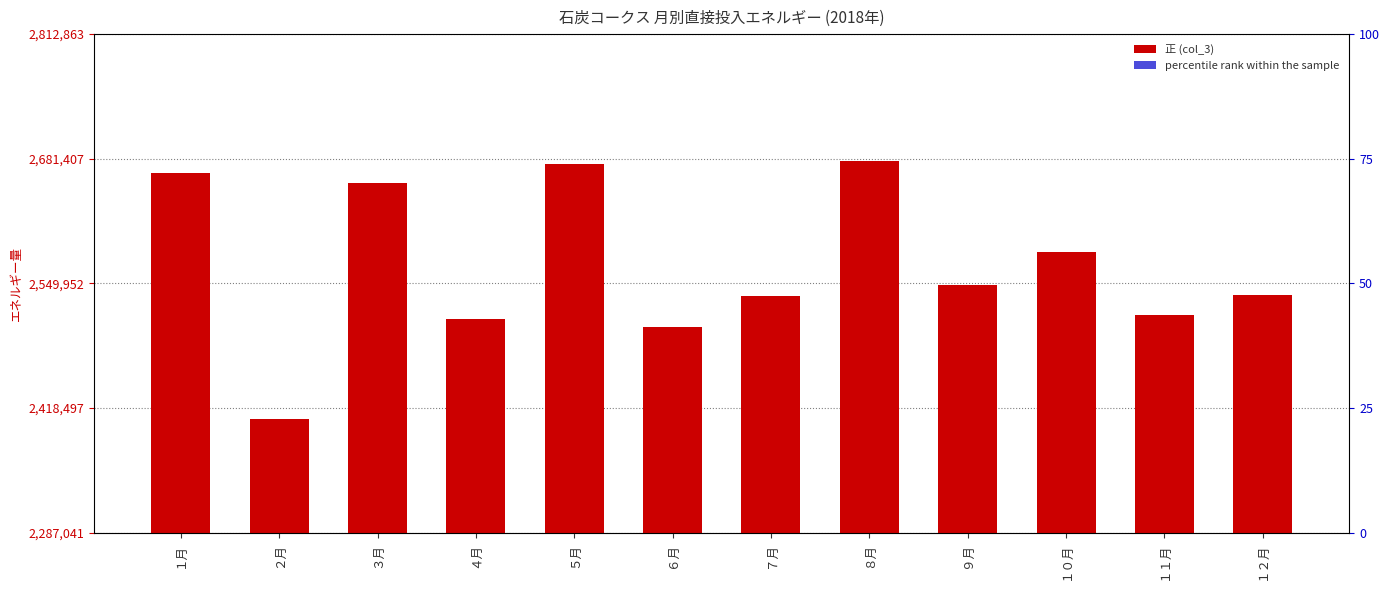

How many series are shown in this chart?

2